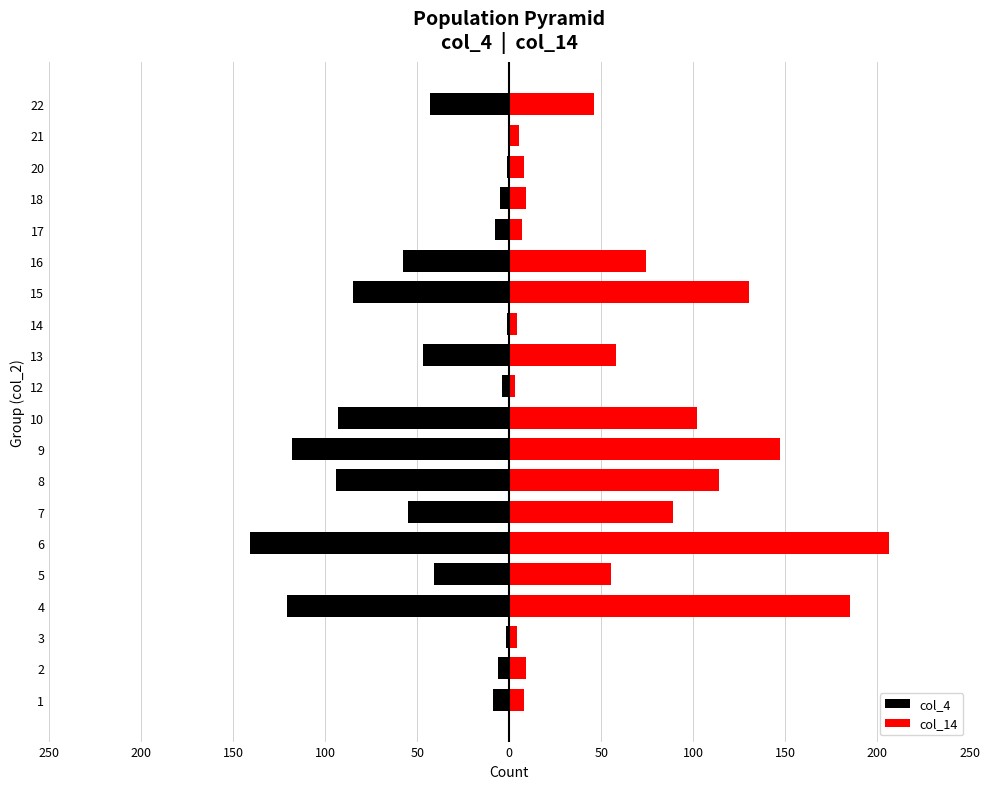

How many series are shown in this chart?

2